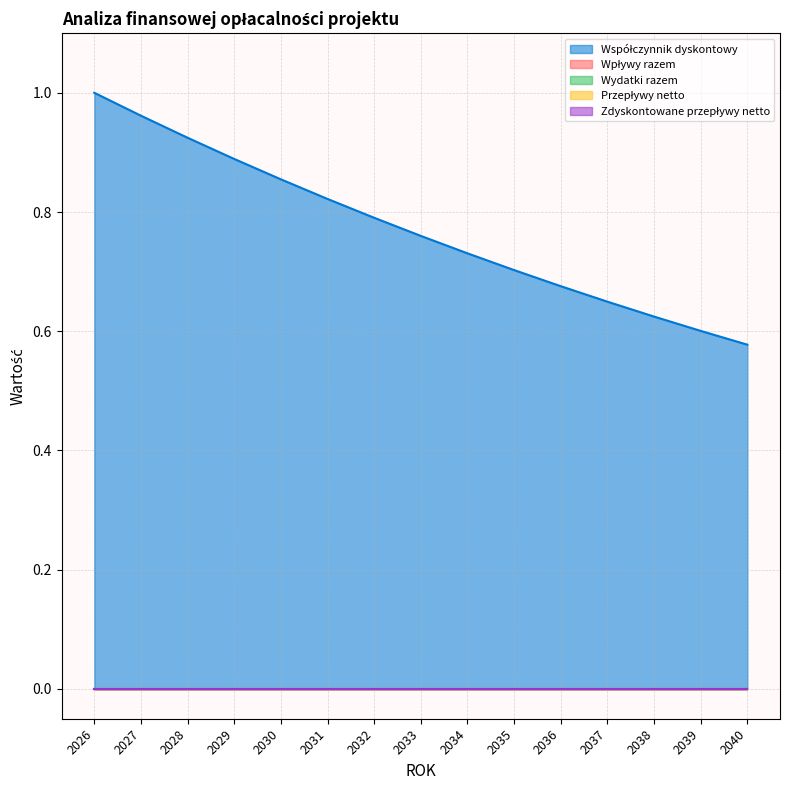

Rank the categories by Zdyskontowane przepływy netto value from highest to lowest.

2026, 2027, 2028, 2029, 2030, 2031, 2032, 2033, 2034, 2035, 2036, 2037, 2038, 2039, 2040